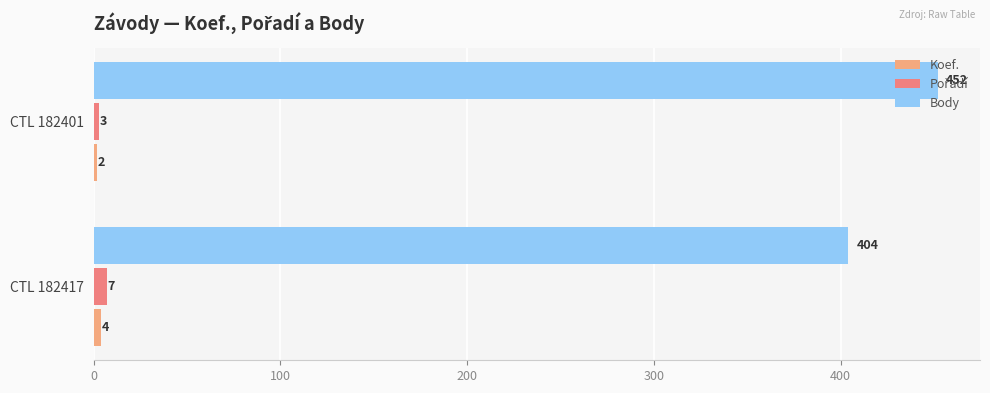

Which series has the largest total across all categories?

Body